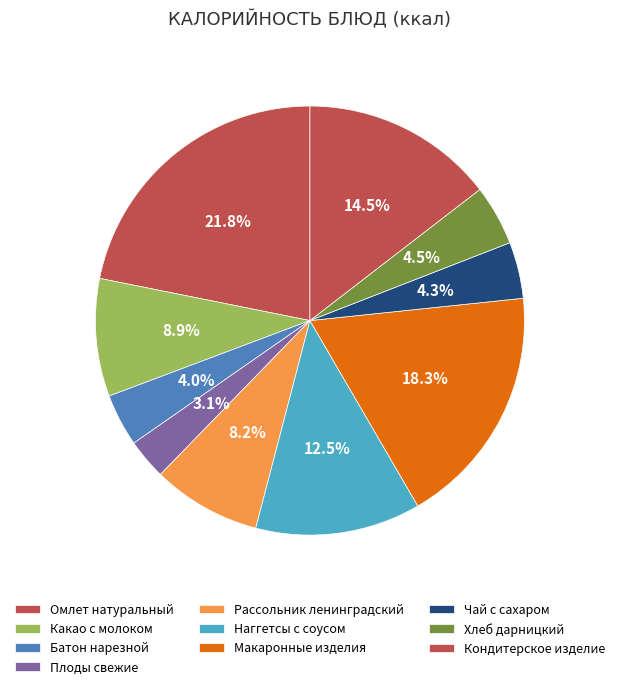

Does Рассольник ленинградский account for over 50% of the chart?

No